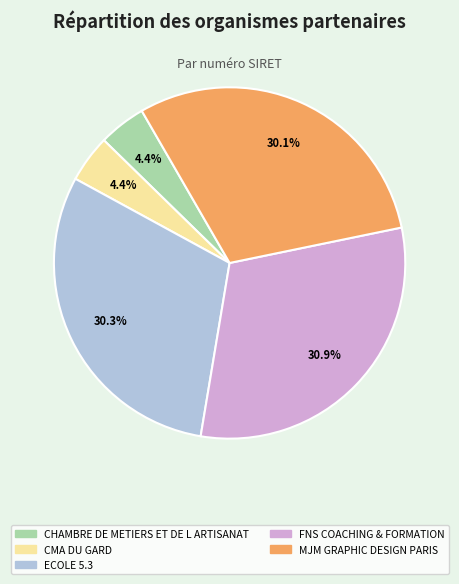

How many segments does this pie chart have?

5